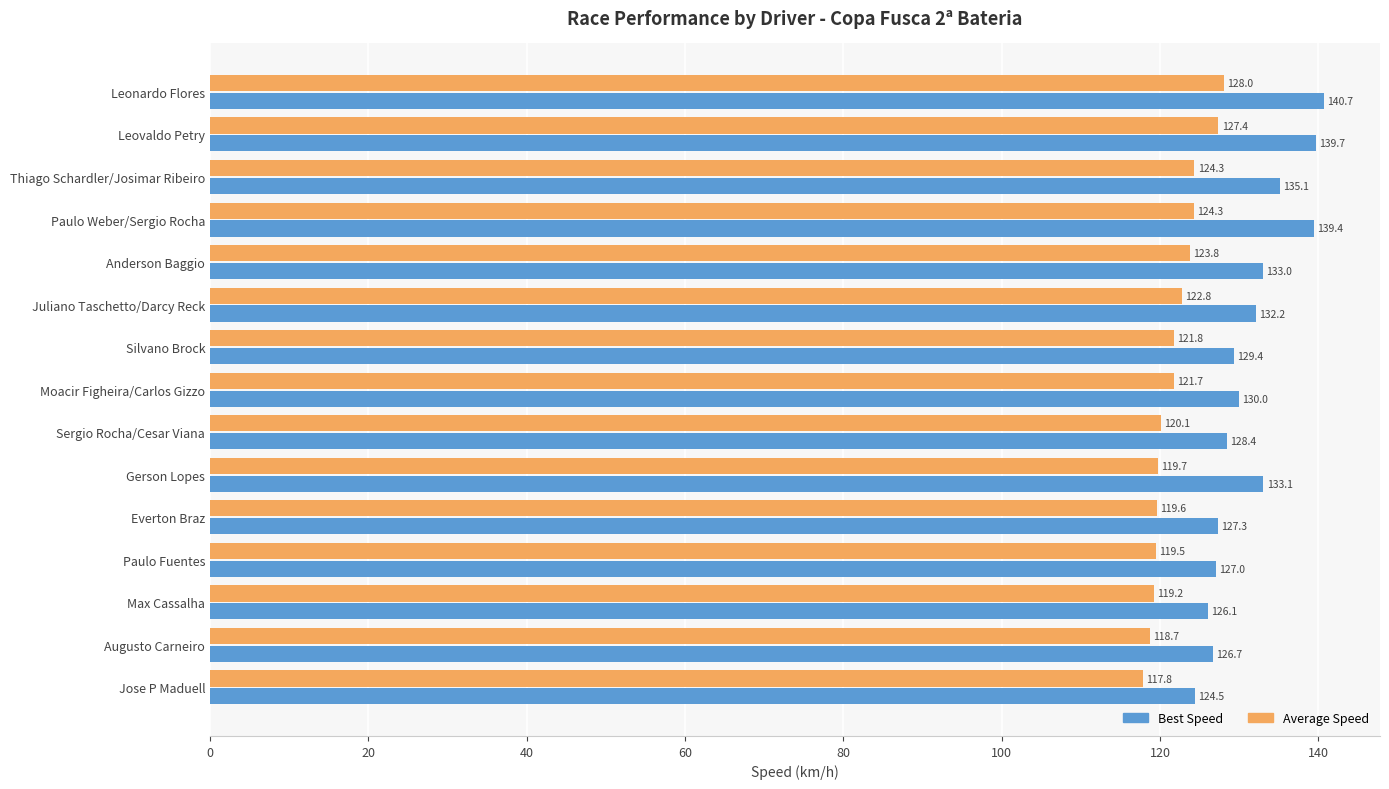

Which category has the highest value in the Best Speed series?

Leonardo Flores